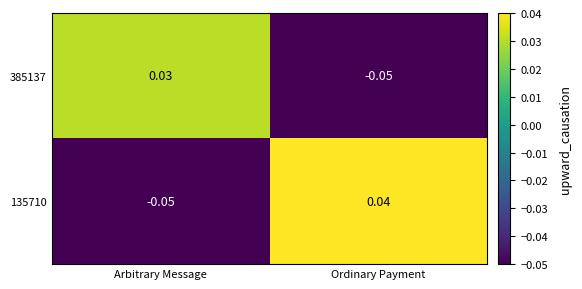

Is the value of 135710 at Ordinary Payment greater than the value of 385137 at Arbitrary Message?

Yes